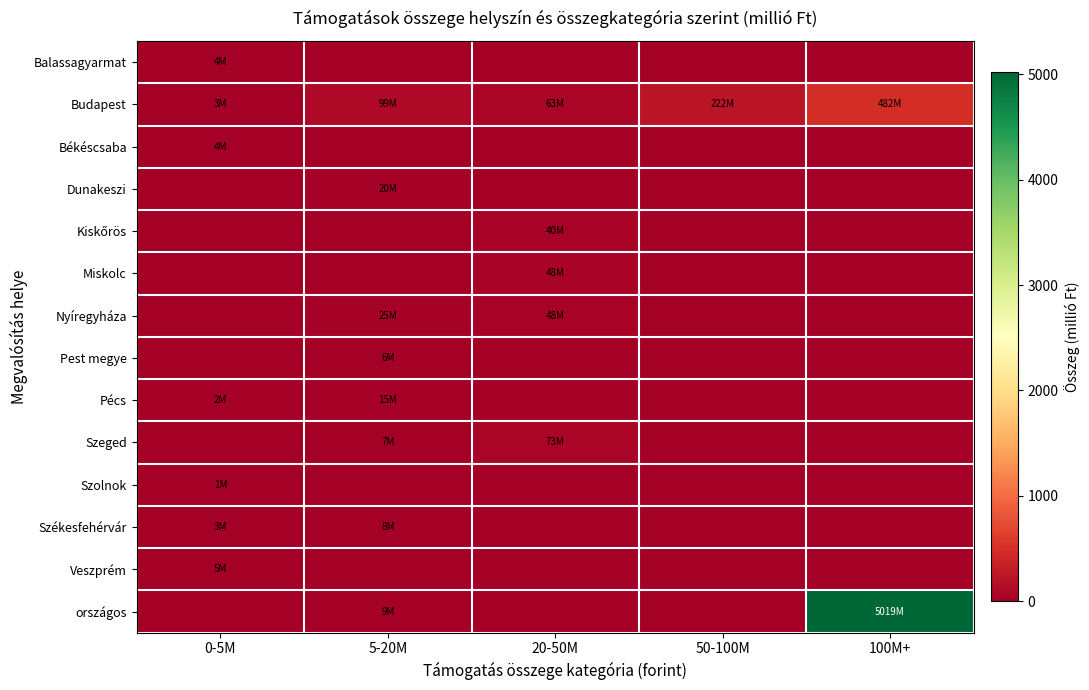

At which category does the chart reach its minimum across all series?

5-20M